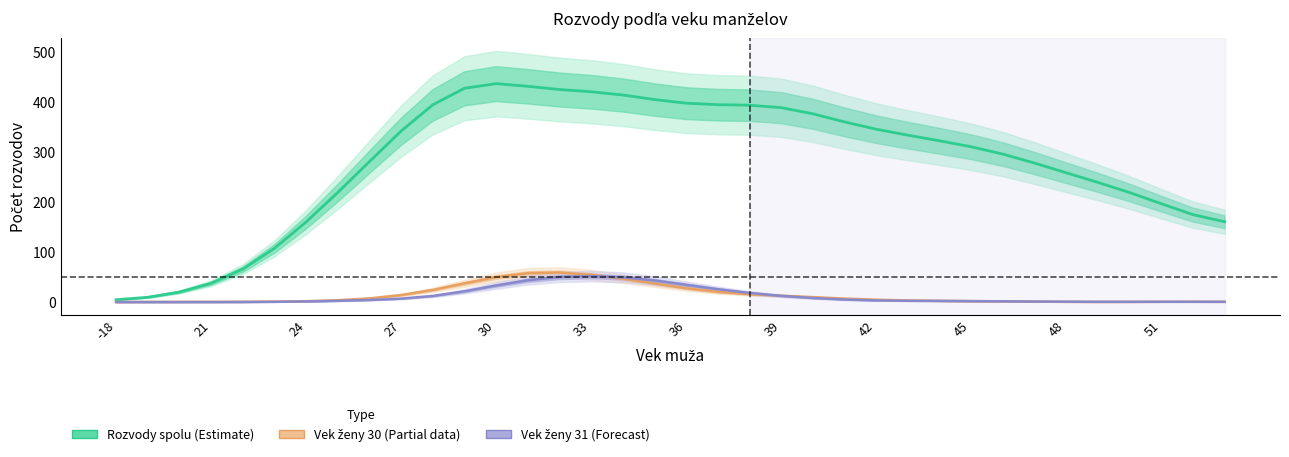

What is the average value of the Rozvody spolu (Estimate) series?

279.6